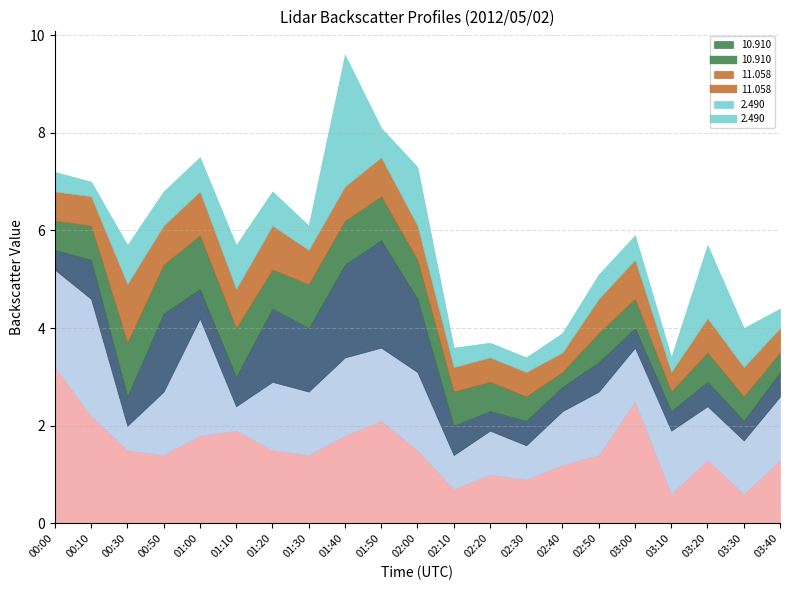

Reading left to right, what are all the values shown in this chart?

2.047: 00:00=3.2	00:10=2.2	00:30=1.5	00:50=1.4	01:00=1.8	01:10=1.9	01:20=1.5	01:30=1.4	01:40=1.8	01:50=2.1	02:00=1.5	02:10=0.7	02:20=1.0	02:30=0.9	02:40=1.2	02:50=1.4	03:00=2.5	03:10=0.6	03:20=1.3	03:30=0.6	03:40=1.3
2.194: 00:00=2.0	00:10=2.4	00:30=0.5	00:50=1.3	01:00=2.4	01:10=0.5	01:20=1.4	01:30=1.3	01:40=1.6	01:50=1.5	02:00=1.6	02:10=0.7	02:20=0.9	02:30=0.7	02:40=1.1	02:50=1.3	03:00=1.1	03:10=1.3	03:20=1.1	03:30=1.1	03:40=1.3
2.342: 00:00=0.4	00:10=0.8	00:30=0.6	00:50=1.6	01:00=0.6	01:10=0.6	01:20=1.5	01:30=1.3	01:40=1.9	01:50=2.2	02:00=1.5	02:10=0.6	02:20=0.4	02:30=0.5	02:40=0.5	02:50=0.6	03:00=0.4	03:10=0.4	03:20=0.5	03:30=0.4	03:40=0.5
10.910: 00:00=0.6	00:10=0.7	00:30=1.1	00:50=1.0	01:00=1.1	01:10=1.0	01:20=0.8	01:30=0.9	01:40=0.9	01:50=0.9	02:00=0.8	02:10=0.7	02:20=0.6	02:30=0.5	02:40=0.3	02:50=0.6	03:00=0.6	03:10=0.4	03:20=0.6	03:30=0.5	03:40=0.4
11.058: 00:00=0.6	00:10=0.6	00:30=1.2	00:50=0.8	01:00=0.9	01:10=0.8	01:20=0.9	01:30=0.7	01:40=0.7	01:50=0.8	02:00=0.7	02:10=0.5	02:20=0.5	02:30=0.5	02:40=0.4	02:50=0.7	03:00=0.8	03:10=0.4	03:20=0.7	03:30=0.6	03:40=0.5
2.490: 00:00=0.4	00:10=0.3	00:30=0.8	00:50=0.7	01:00=0.7	01:10=0.9	01:20=0.7	01:30=0.5	01:40=2.7	01:50=0.6	02:00=1.2	02:10=0.4	02:20=0.3	02:30=0.3	02:40=0.4	02:50=0.5	03:00=0.5	03:10=0.3	03:20=1.5	03:30=0.8	03:40=0.4